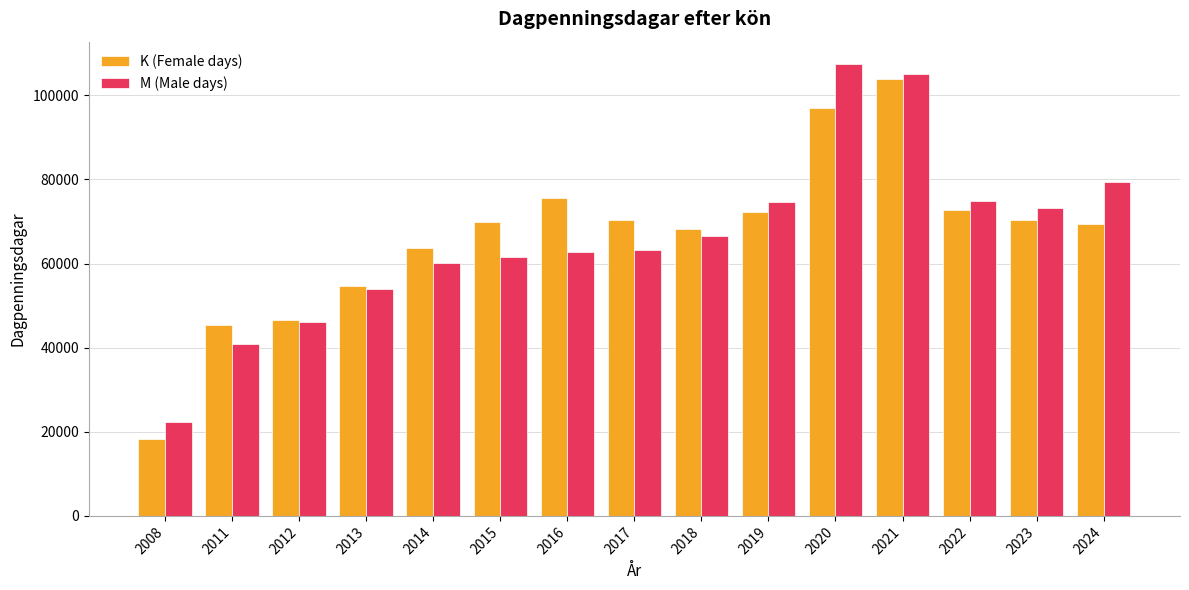

What is the spread (max minus min) of values at 2022?

1905